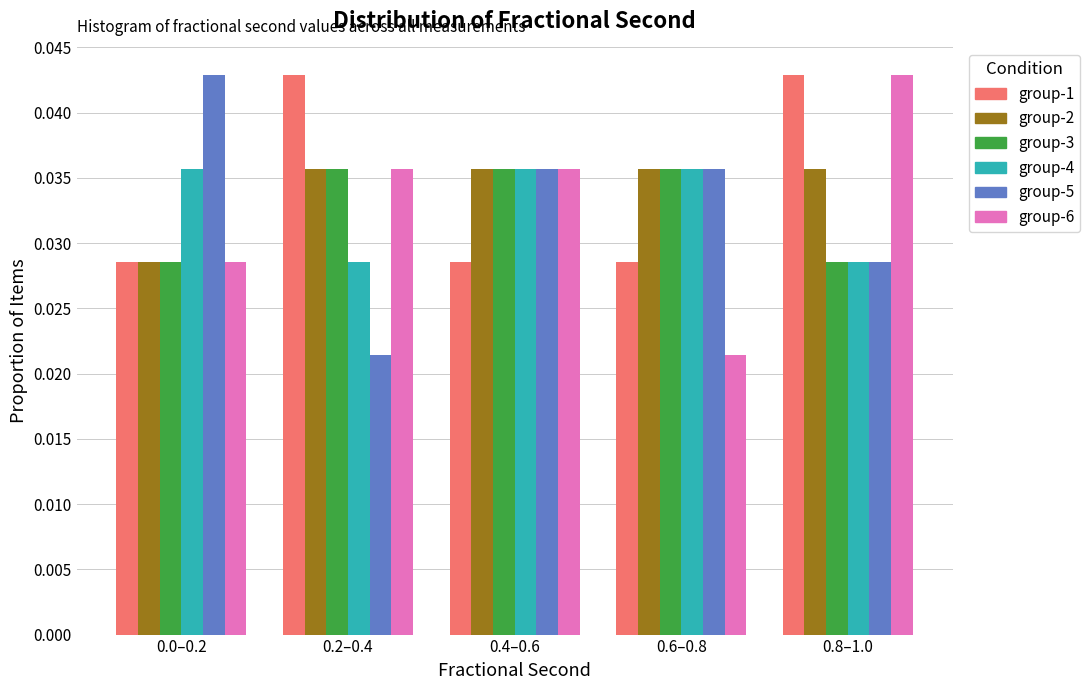

Which series changed the most between 0.6–0.8 and 0.8–1.0?

group-6